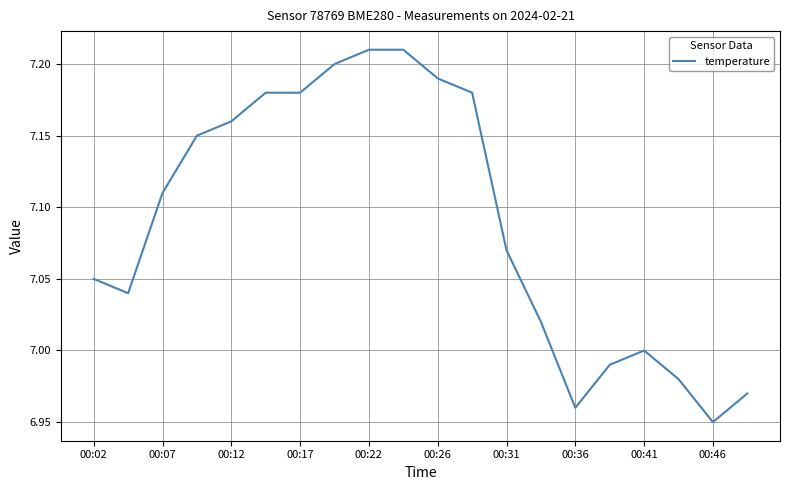

What is the difference between the maximum and minimum values?

0.3